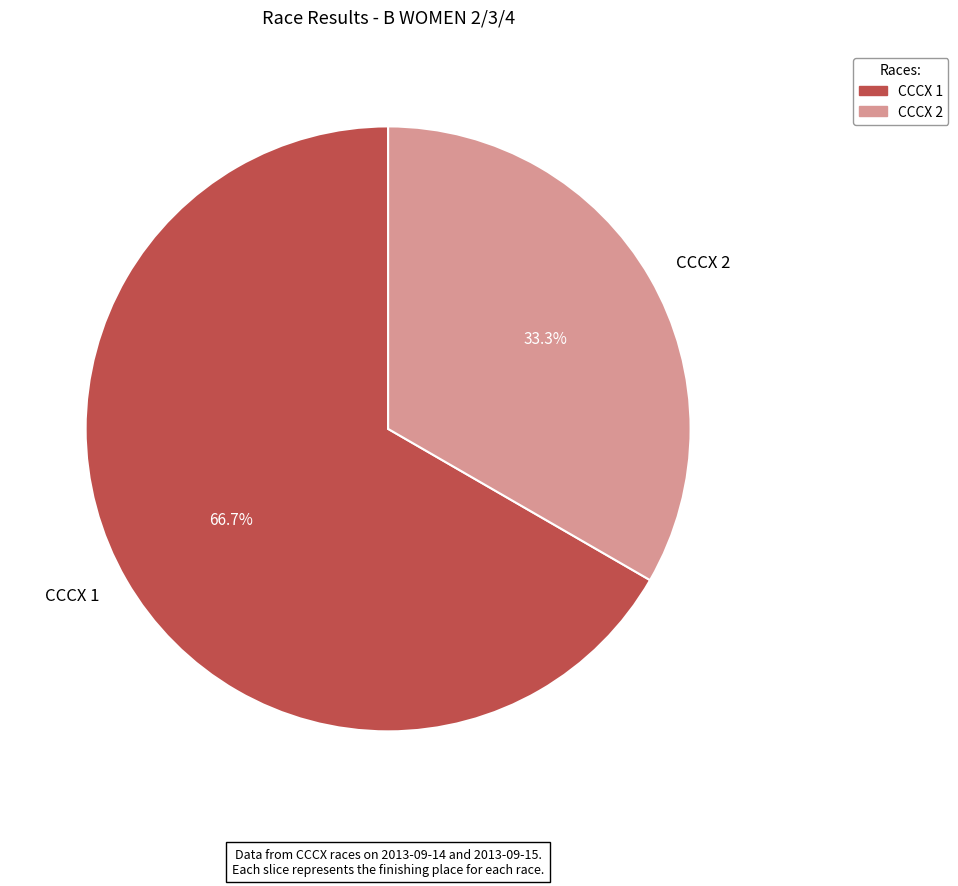

Rank the categories by value from highest to lowest.

CCCX 1, CCCX 2